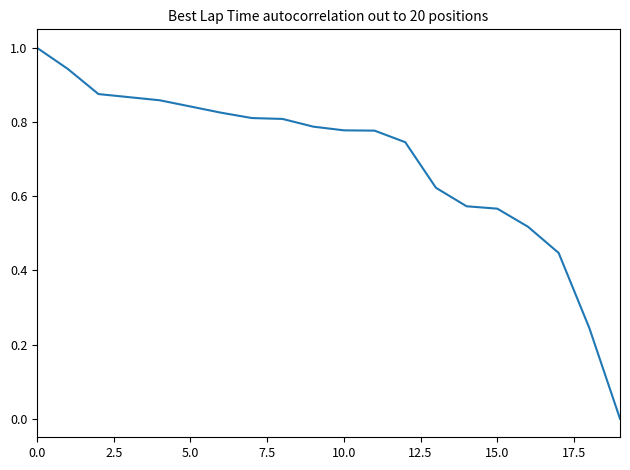

What is the difference between the maximum and minimum values?

1.0